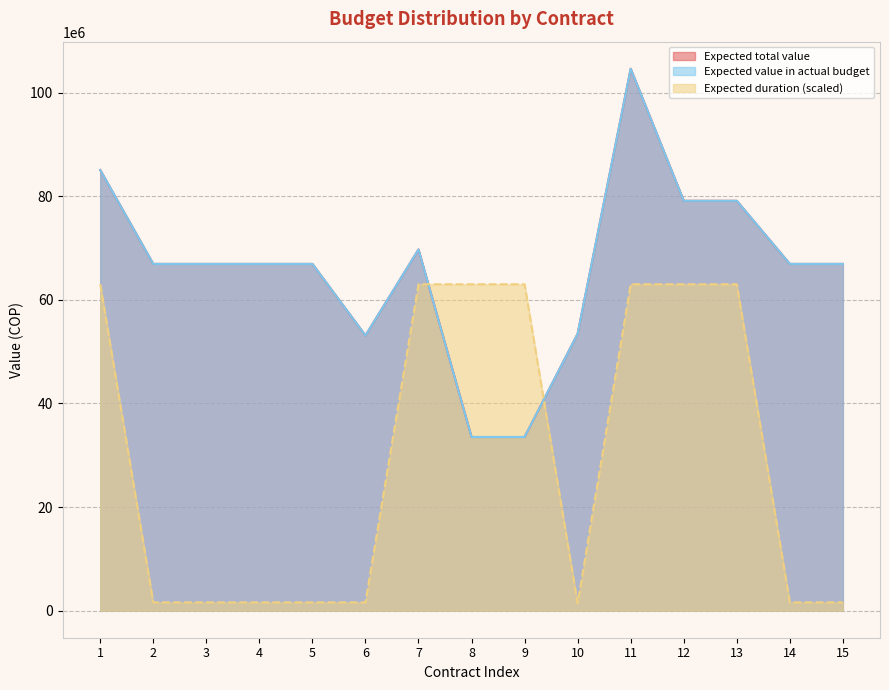

At which category does the chart reach its minimum across all series?

10